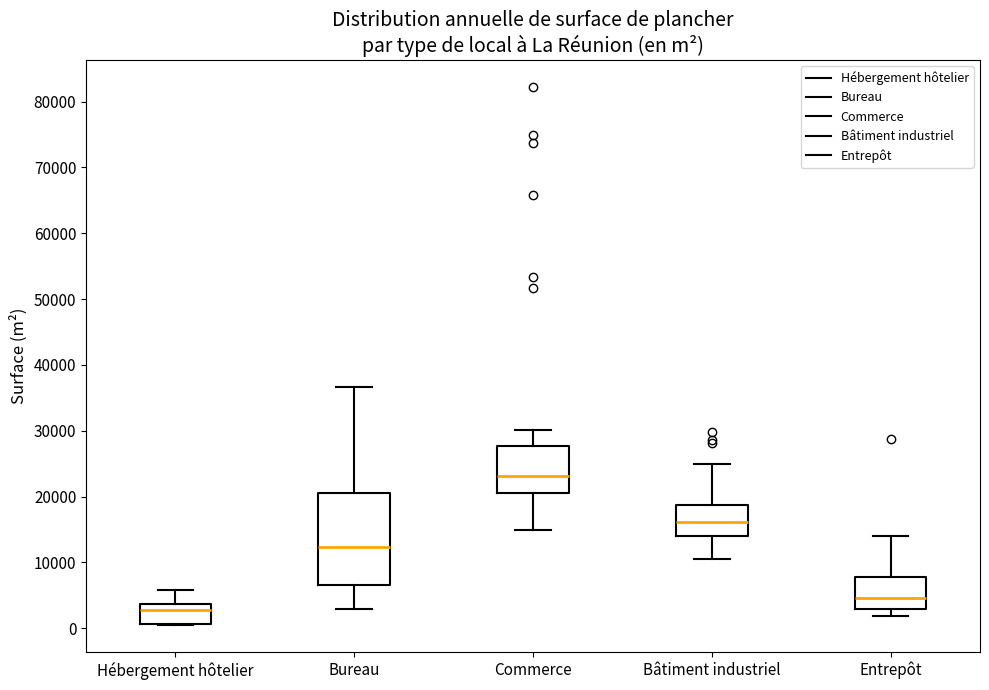

Which box has the lowest median line?

Hébergement hôtelier